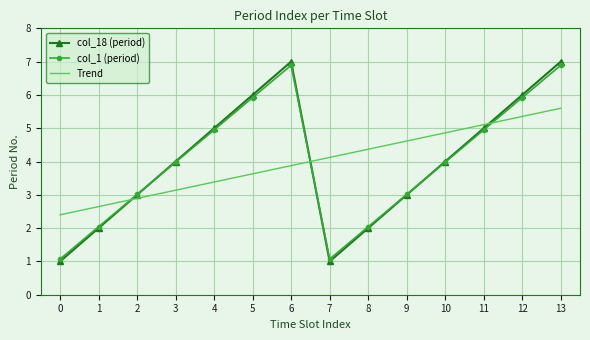

The value of col_1 (period) at 10 is 1.6. True or false?

False